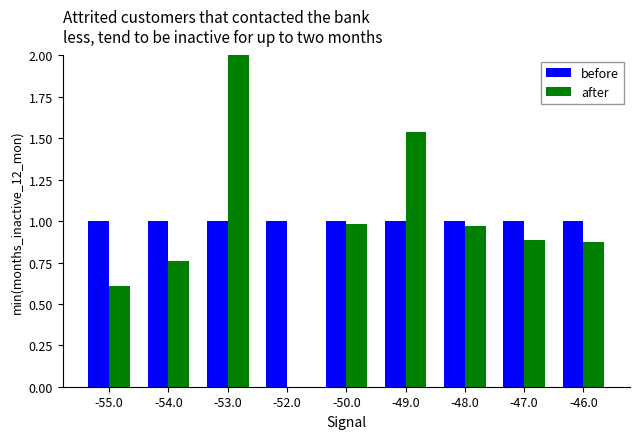

Which category has the highest value across all series?

-53.0